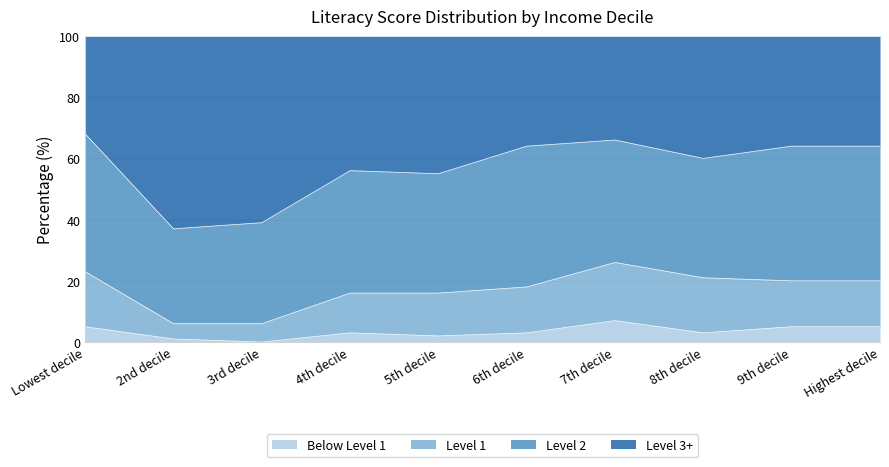

How many values in the Below Level 1 series are below 3?

3